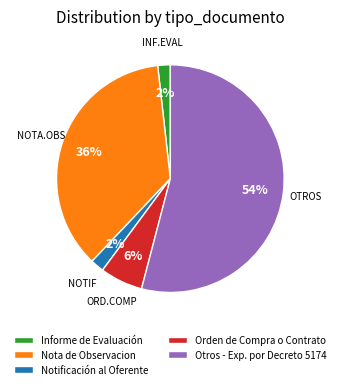

Is there a majority slice in this chart?

Yes